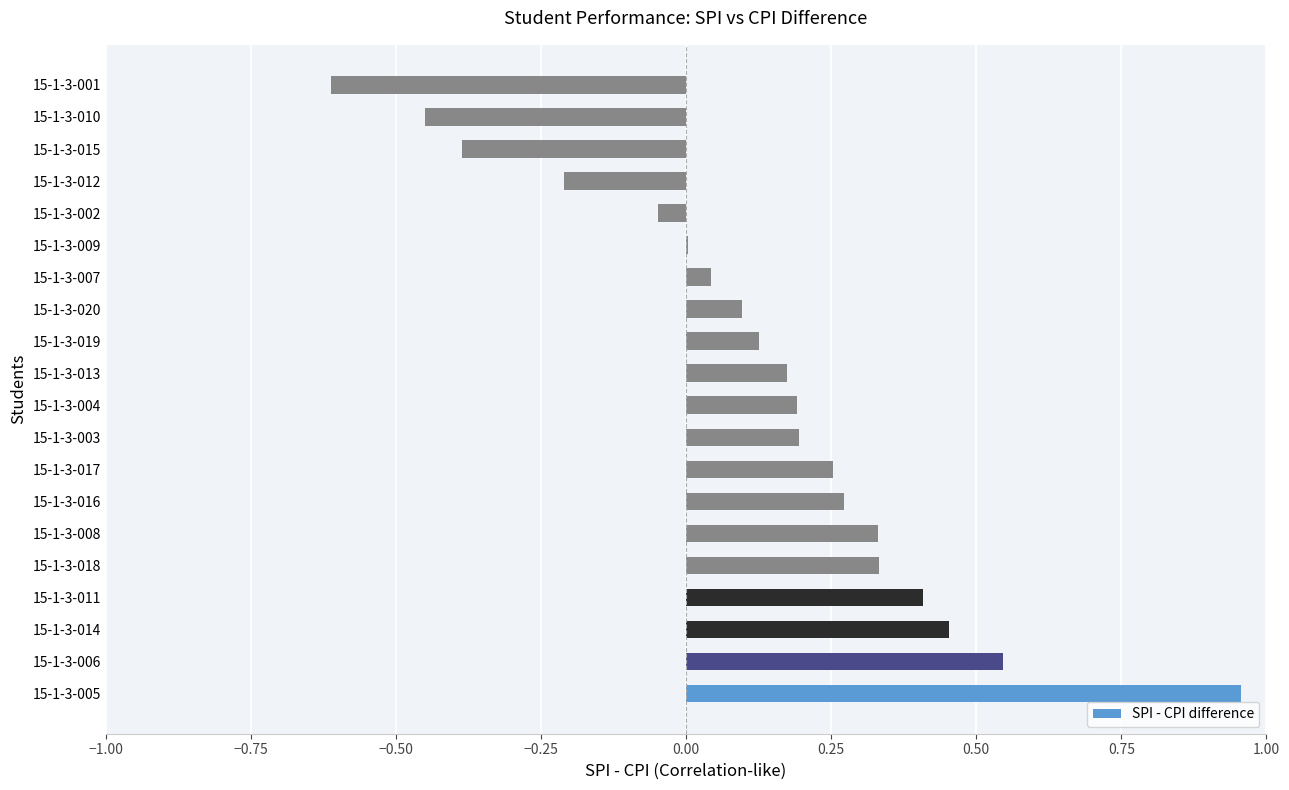

At which category does the chart reach its peak across all series?

15-1-3-005